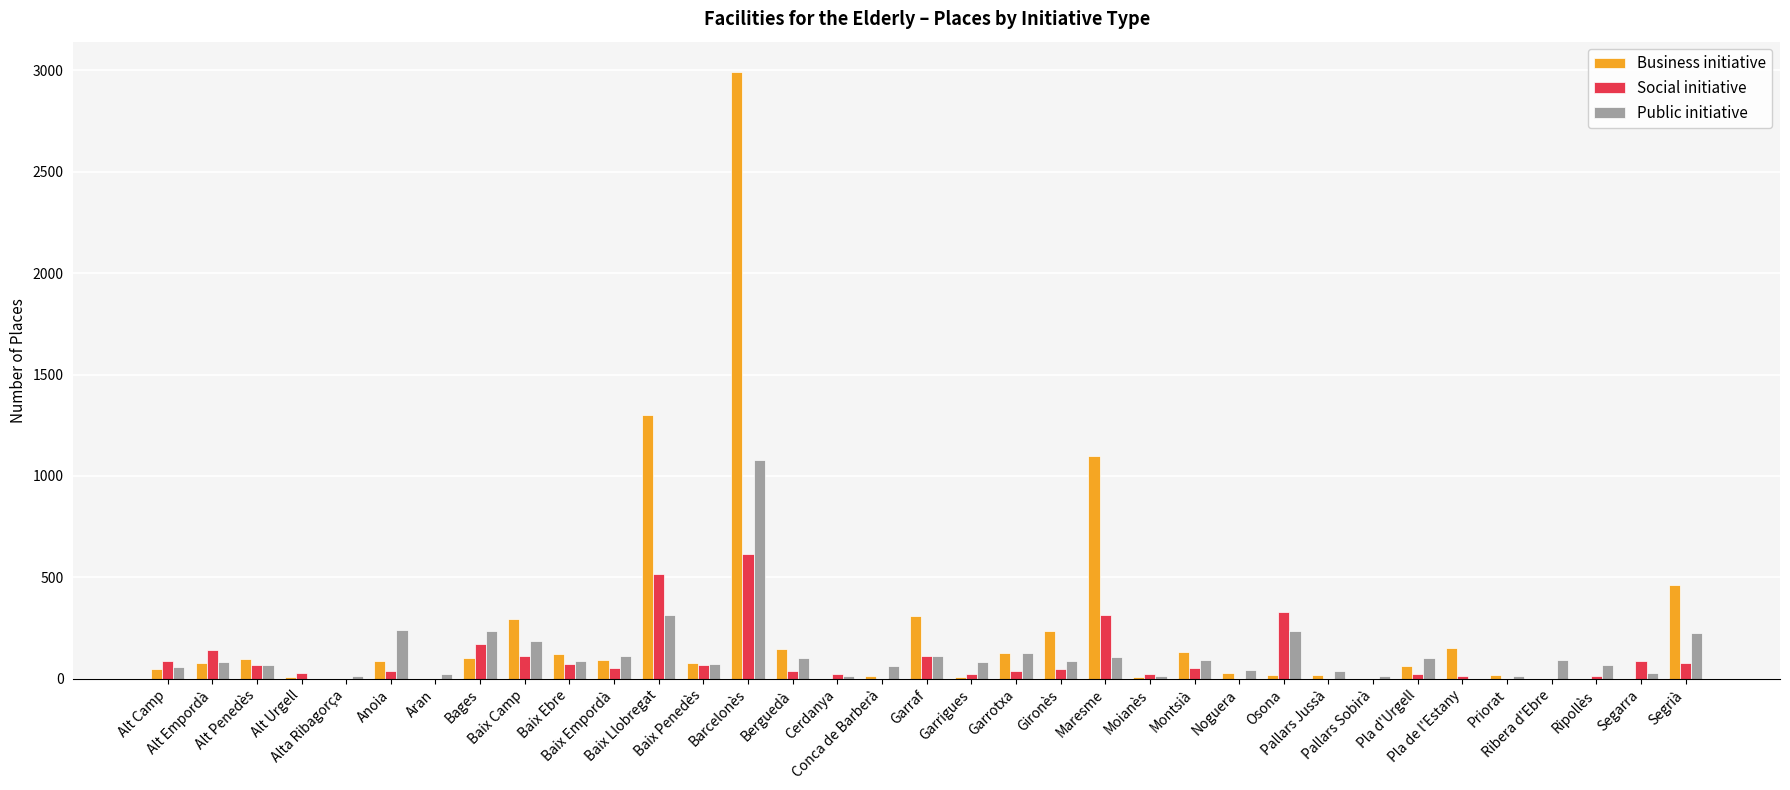

What is the maximum value for Business initiative?

2992